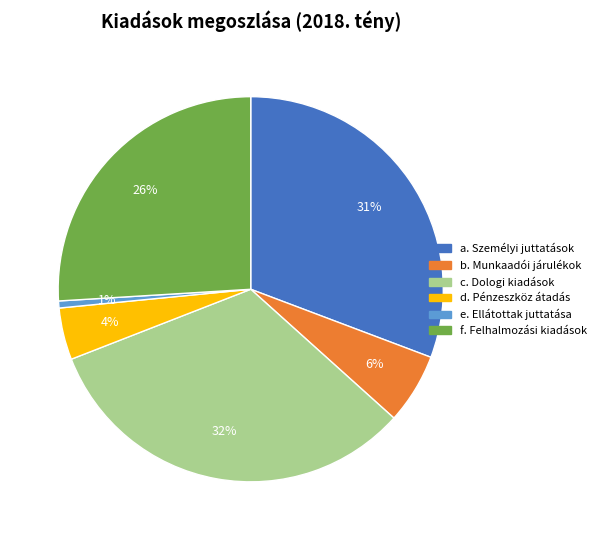

To the nearest percent, what is the average slice percentage?

17%